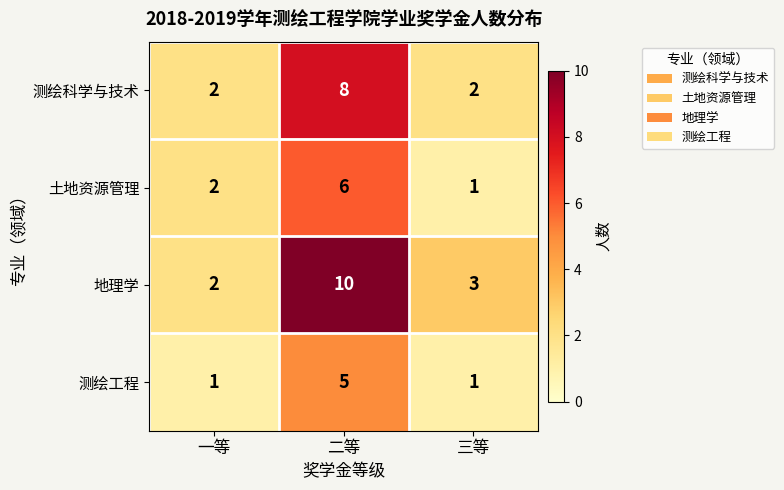

At how many categories does at least one series exceed 8?

1